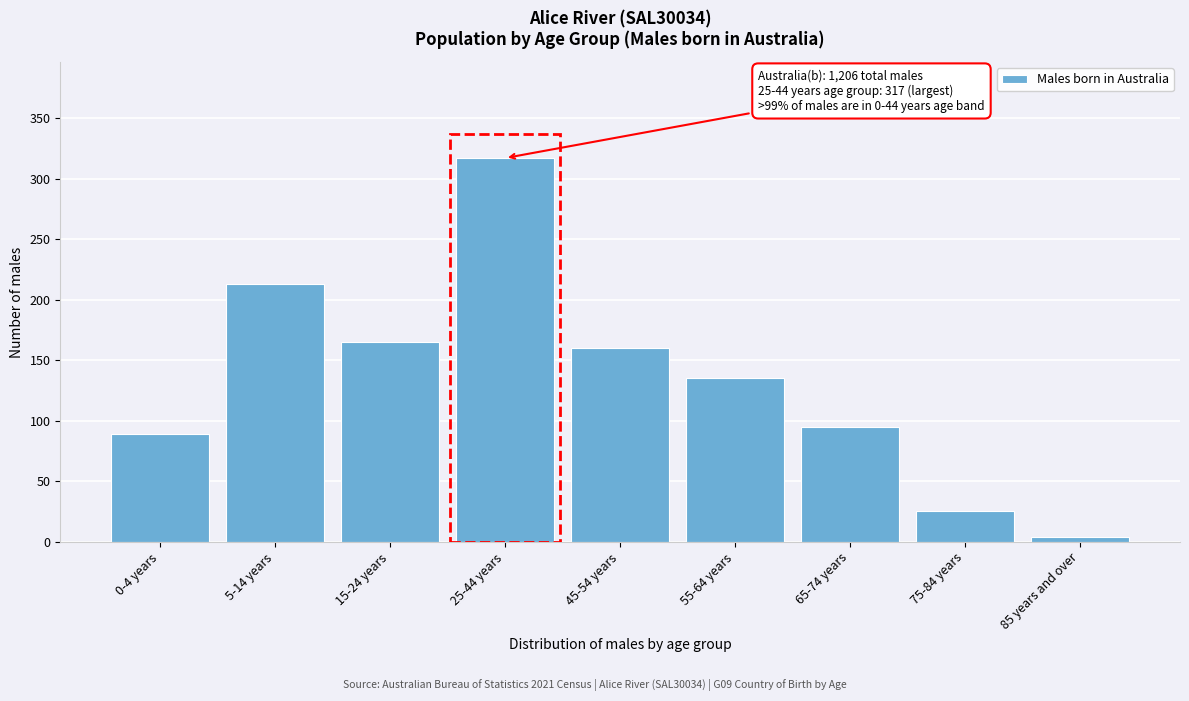

Reading right to left, what are all the values shown in this chart?

4	25	95	135	160	317	165	213	89